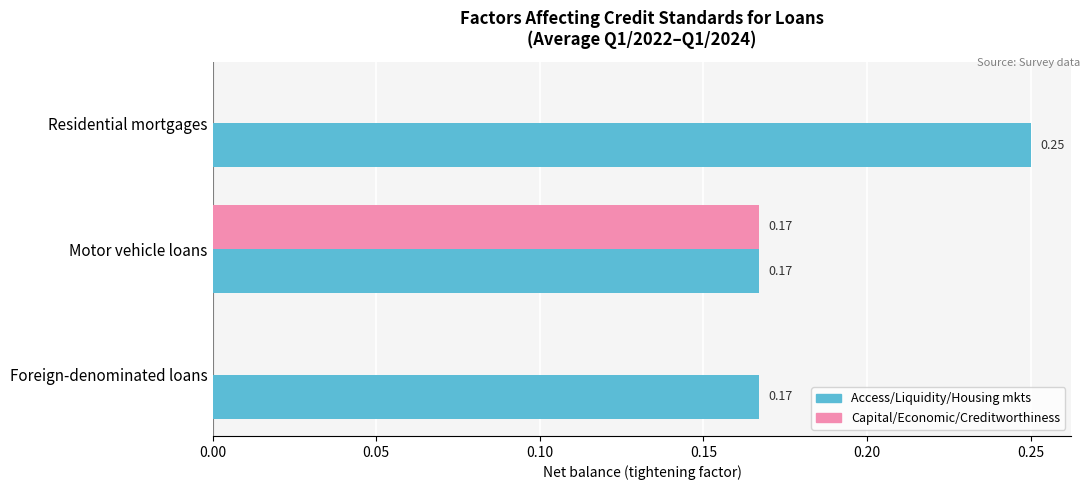

At which category is the sum across all series the highest?

Motor vehicle loans